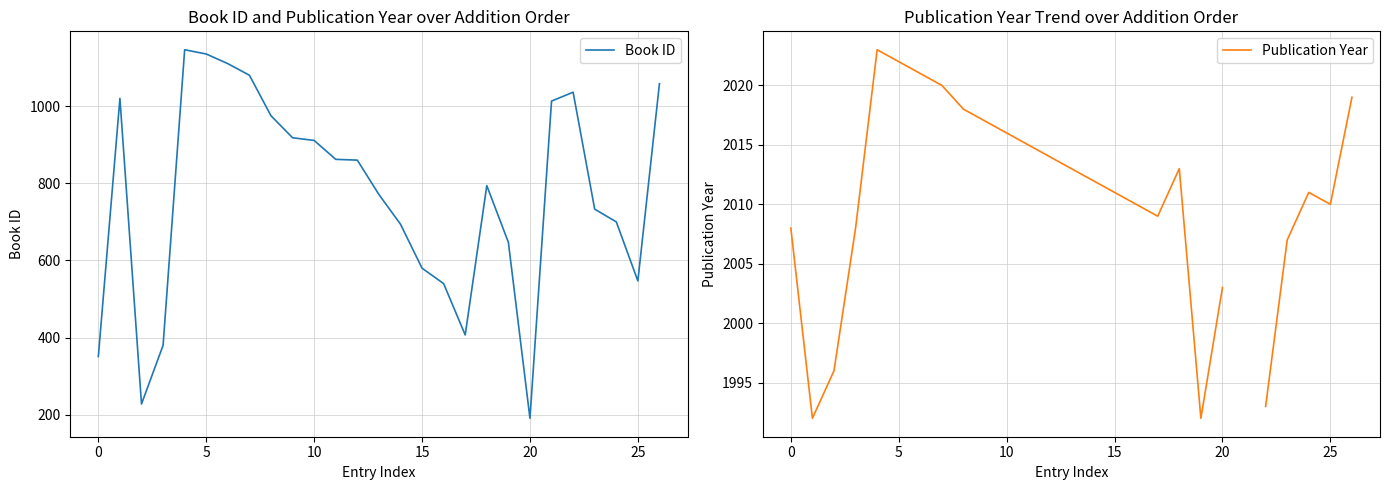

Is the value of Book ID at 15 greater than the value of Publication Year at 20?

No